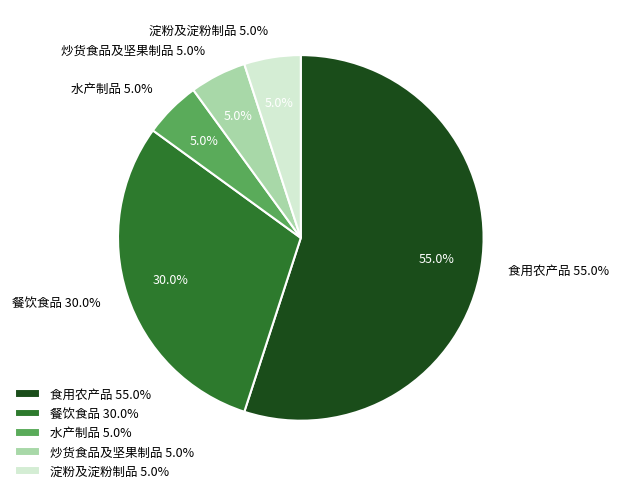

To the nearest percent, what portion does 炒货食品及坚果制品 represent?

5%